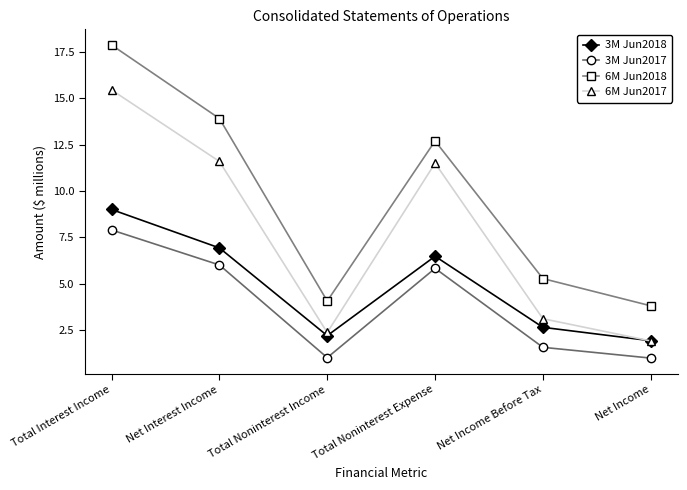

Rank the series by their maximum value, from highest to lowest.

6M Jun2018, 6M Jun2017, 3M Jun2018, 3M Jun2017